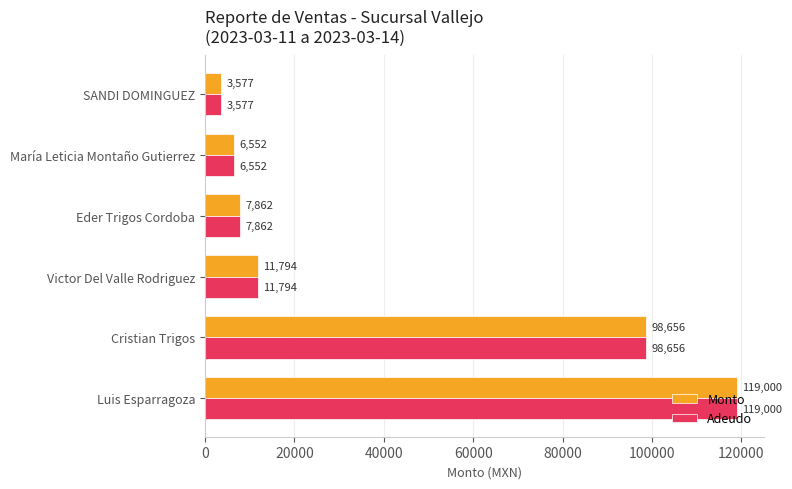

Rank the categories by Adeudo value from lowest to highest.

SANDI DOMINGUEZ, María Leticia Montaño Gutierrez, Eder Trigos Cordoba, Victor Del Valle Rodriguez, Cristian Trigos, Luis Esparragoza